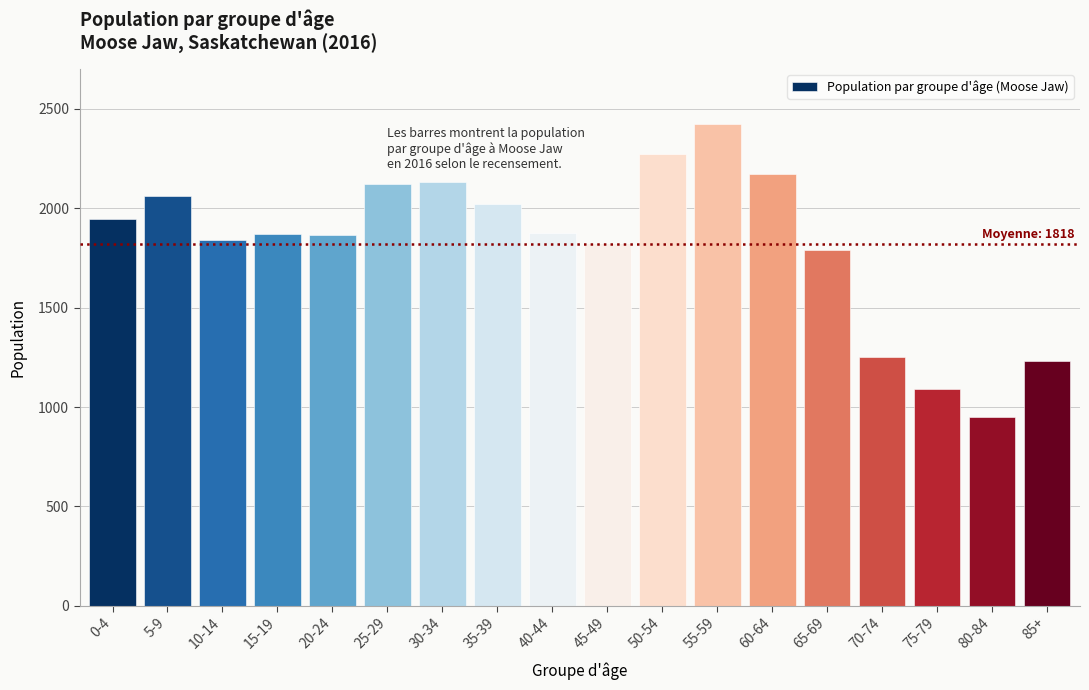

The value at 70-74 is 1709. True or false?

False